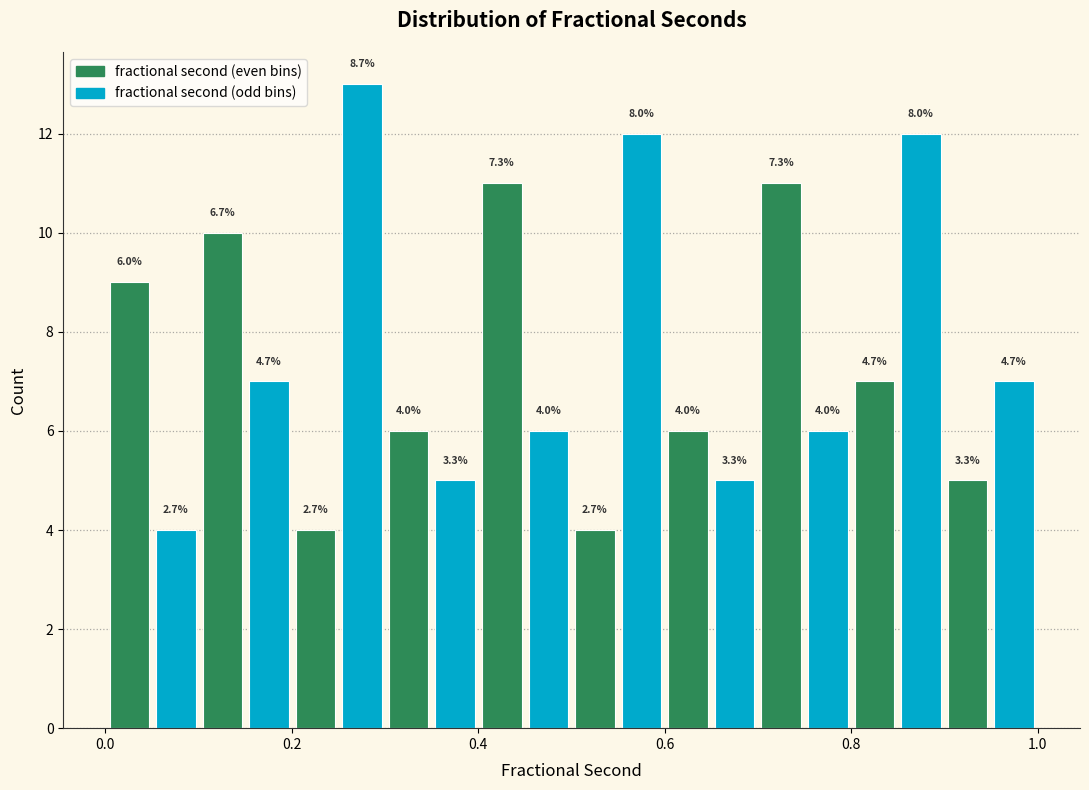

Read against the x-axis, roughly where is the centre of the tallest bar?

0.28